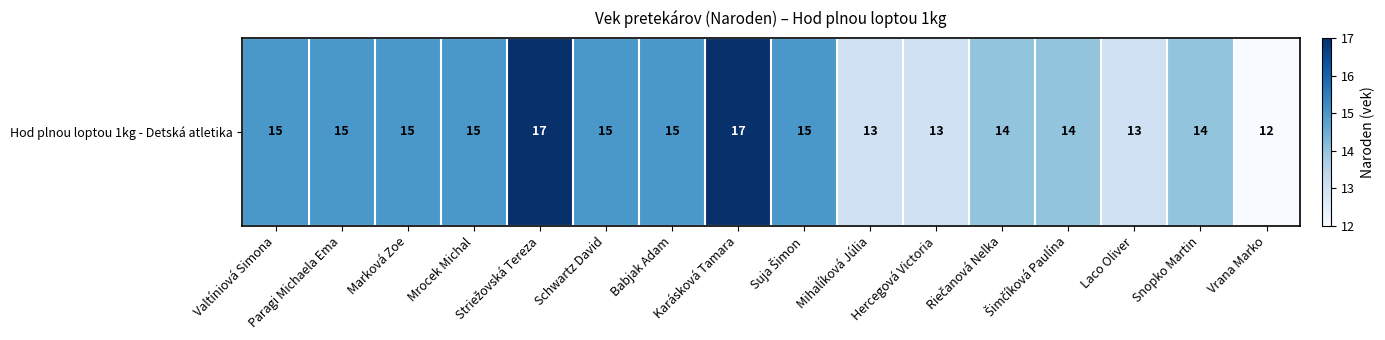

What is the difference between the maximum and second lowest values?

4